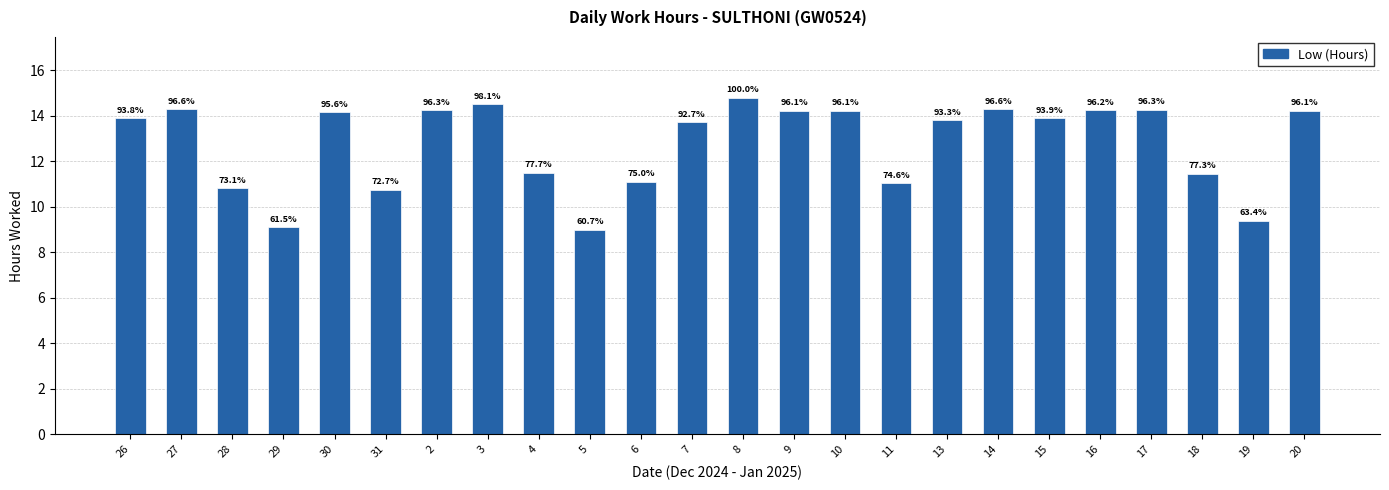

True or false: the data shows 14.2 at 9.

True